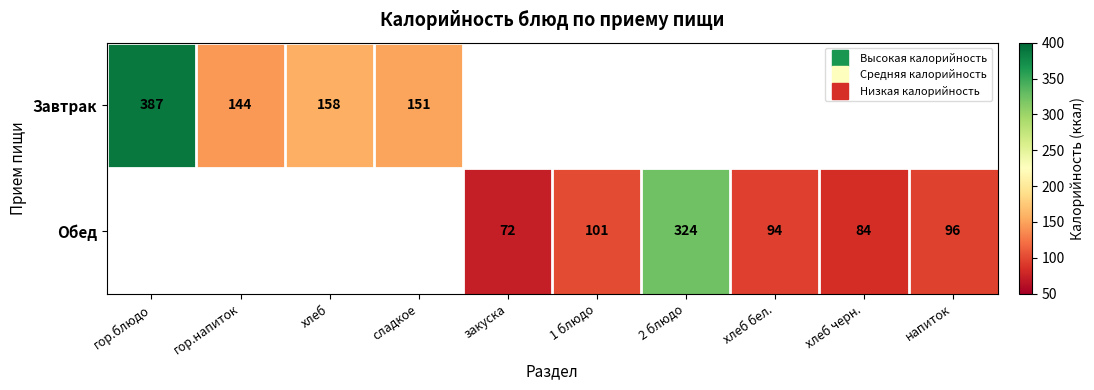

How many series are shown in this chart?

2